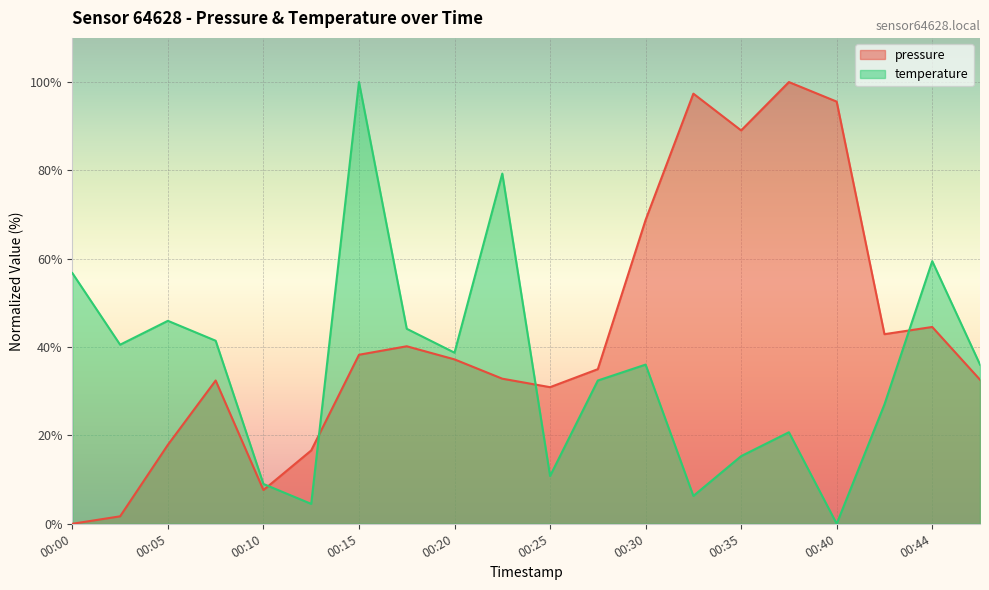

Which label corresponds to the smallest value in the chart?

00:00